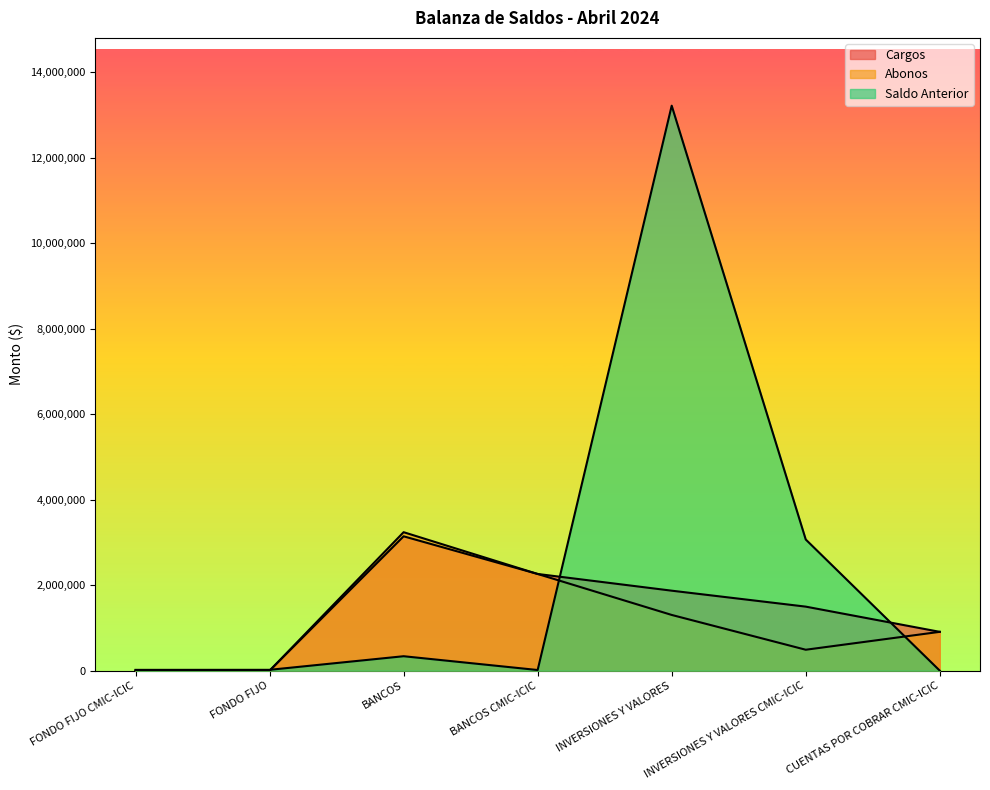

What is the label of the 1st point from the left?

FONDO FIJO CMIC-ICIC